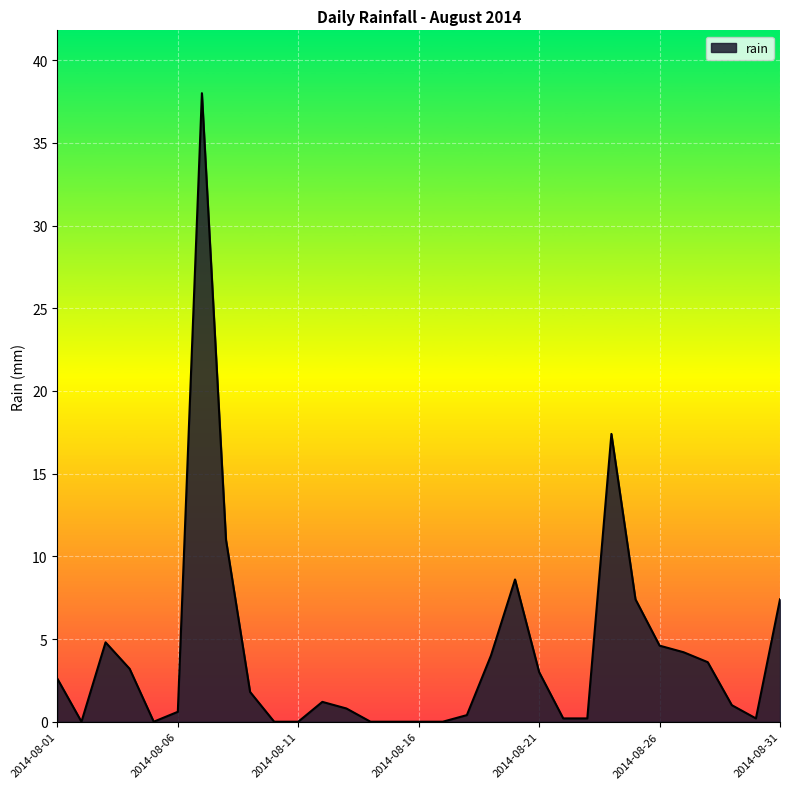

What is the greatest value displayed?

38.0